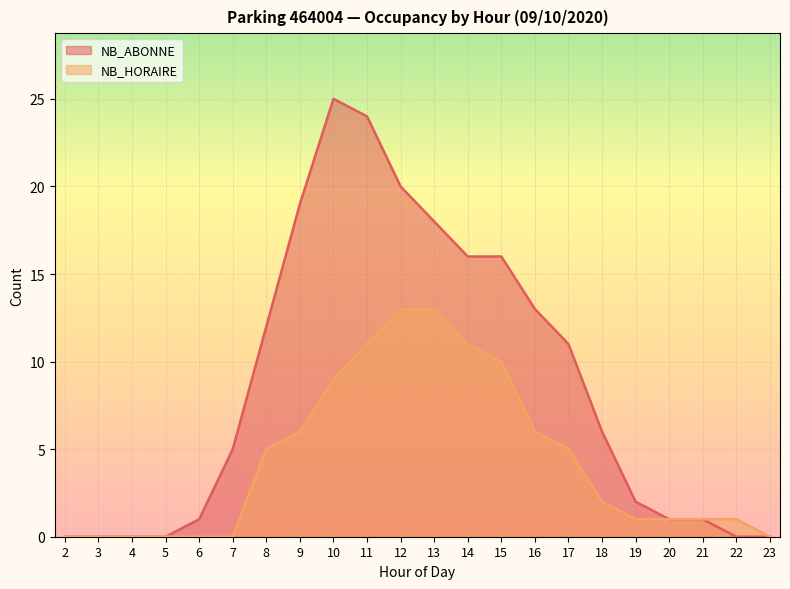

The NB_HORAIRE series shows 2 at 21. True or false?

False